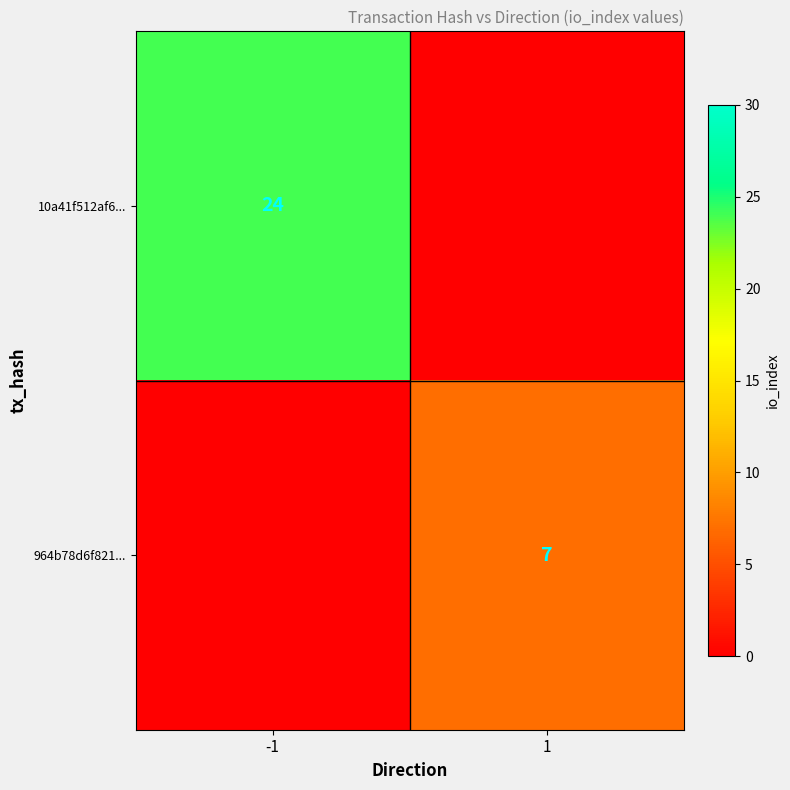

The 10a41f512af6... series shows 13 at -1. True or false?

False